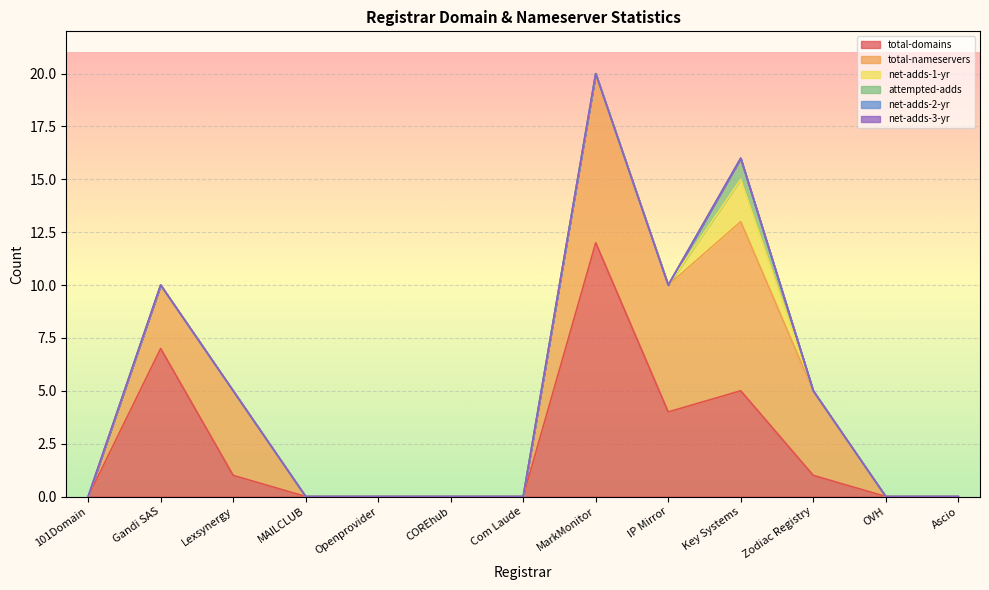

True or false: net-adds-2-yr and total-nameservers intersect in this chart.

False